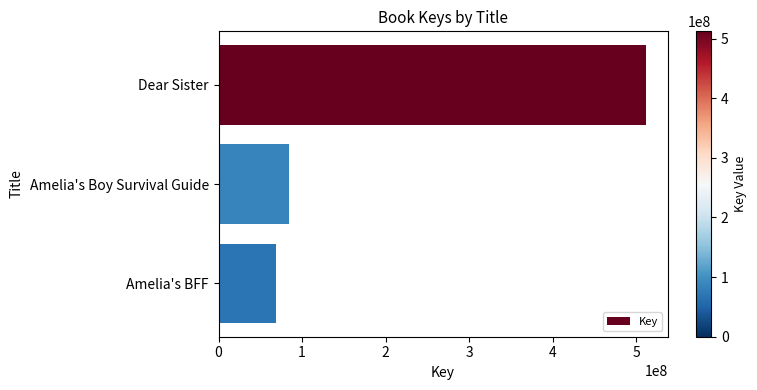

The value at Amelia's Boy Survival Guide is 84472282. True or false?

True